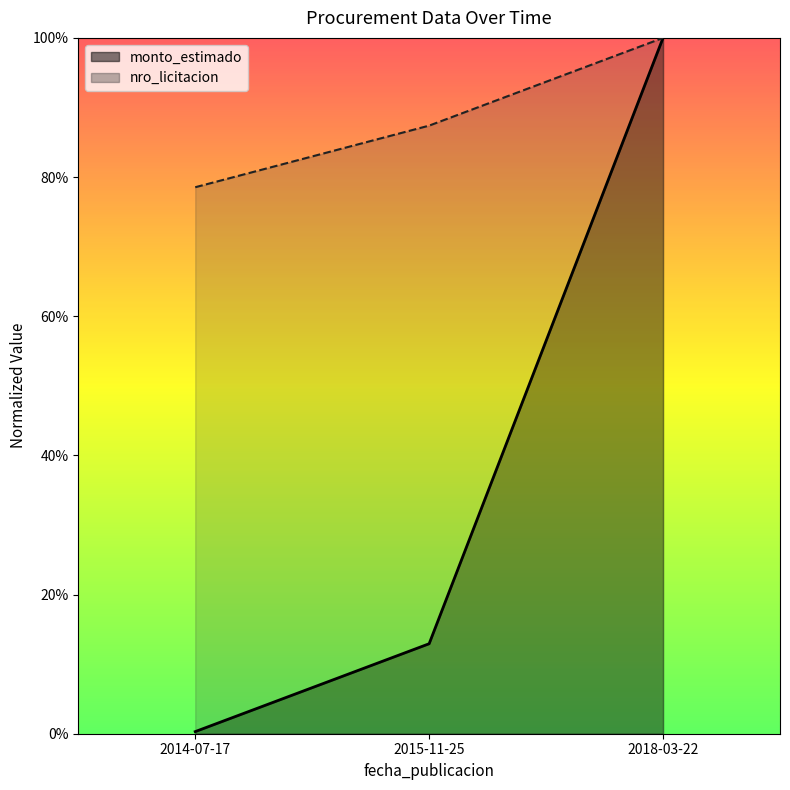

What is the label of the 2nd point from the right?

2015-11-25